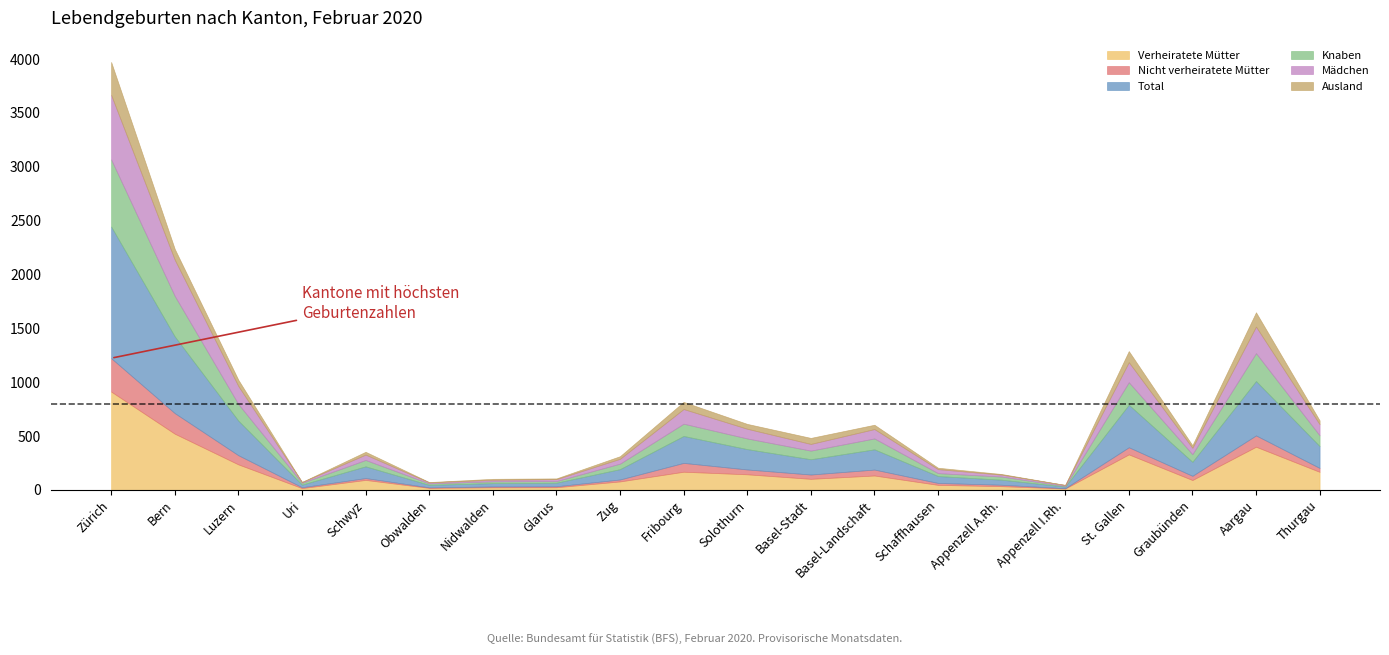

Which category has the lowest value in the Nicht verheiratete Mütter series?

Appenzell I.Rh.